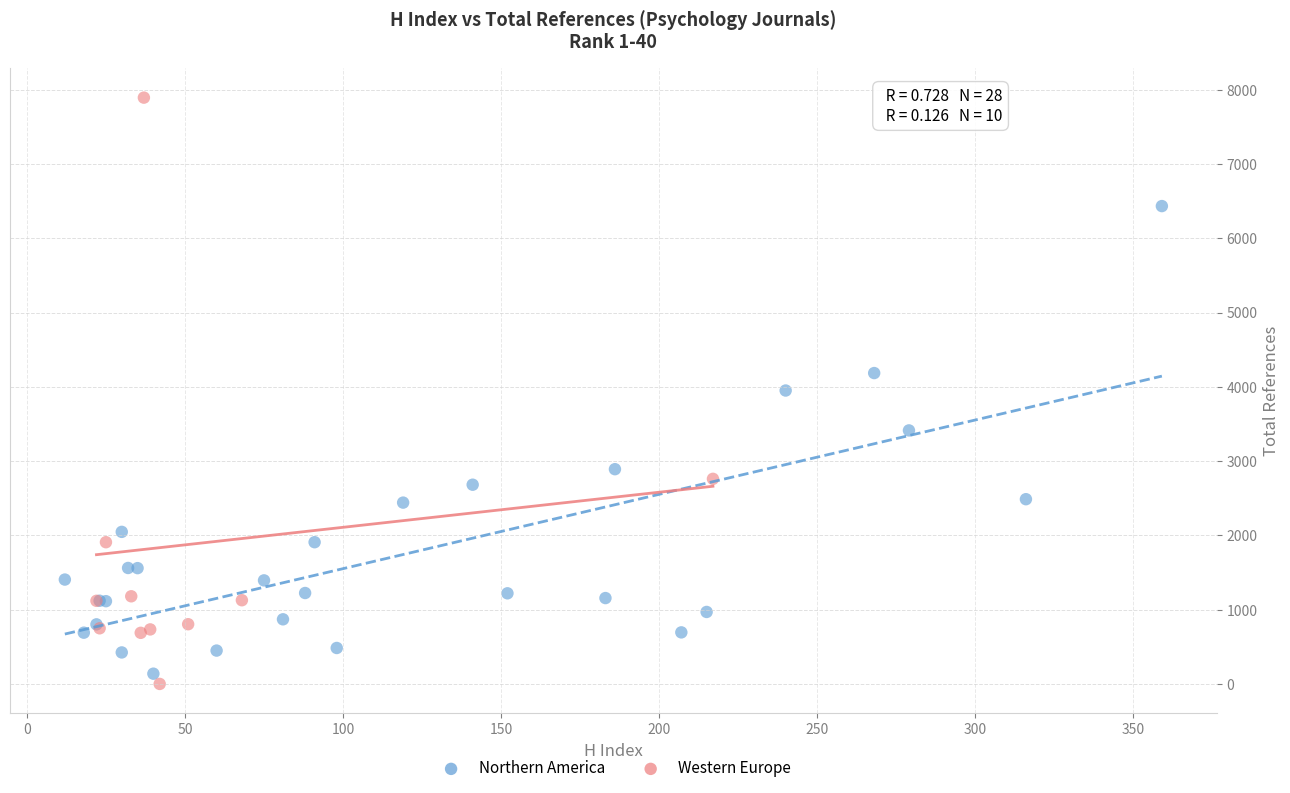

Which series contains the highest Y value?

Western Europe